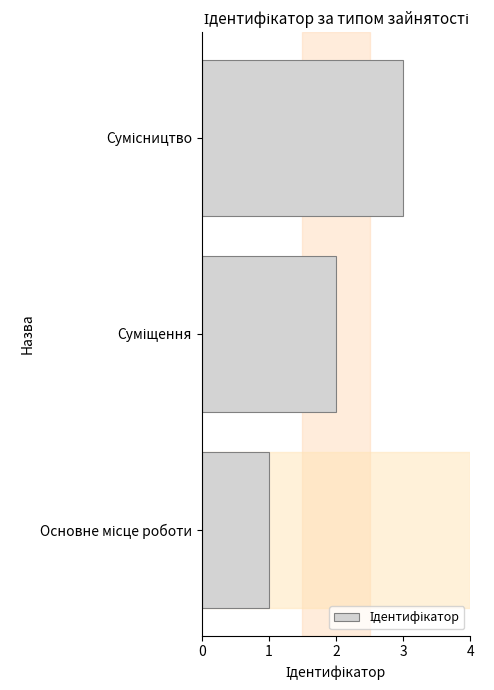

What is the greatest value displayed?

3